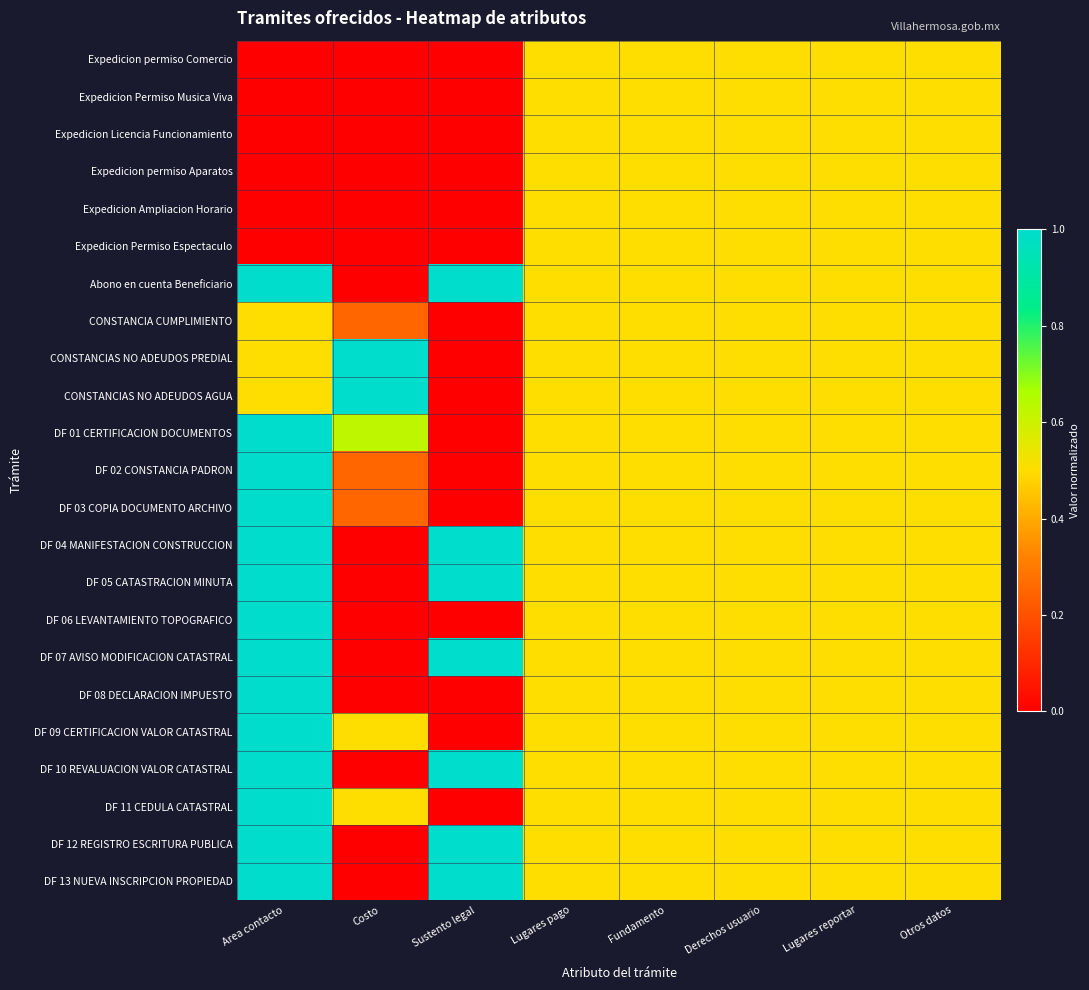

How many data points does each series have?

8